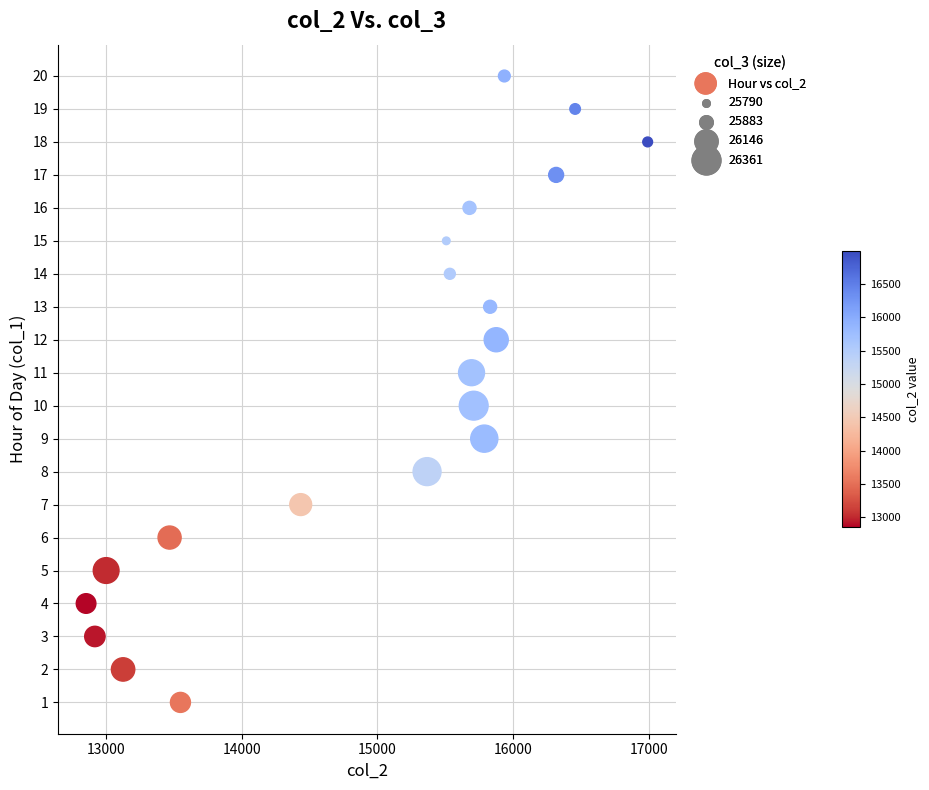

What is the range of X values (max minus min)?

4142